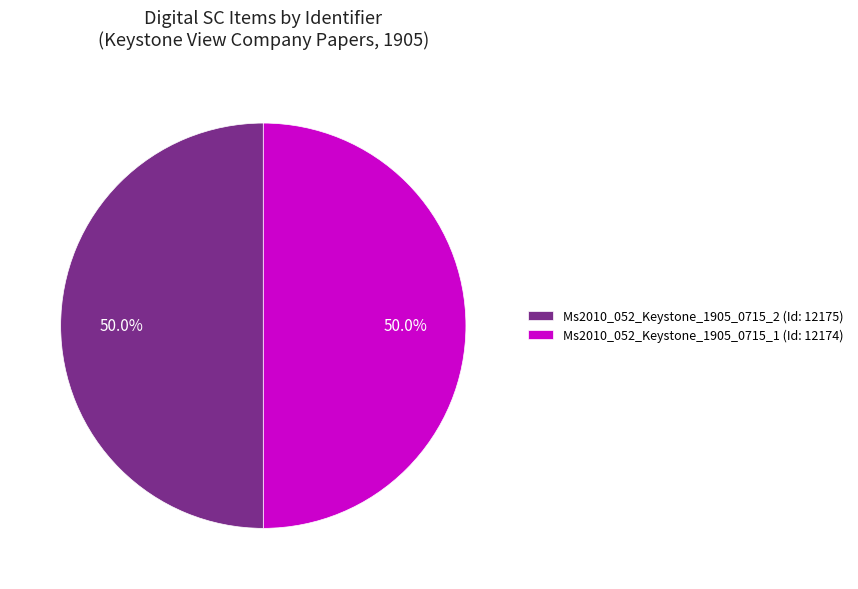

What percentage do Ms2010_052_Keystone_1905_0715_1 (Id: 12174) and Ms2010_052_Keystone_1905_0715_2 (Id: 12175) together represent?

100.0%